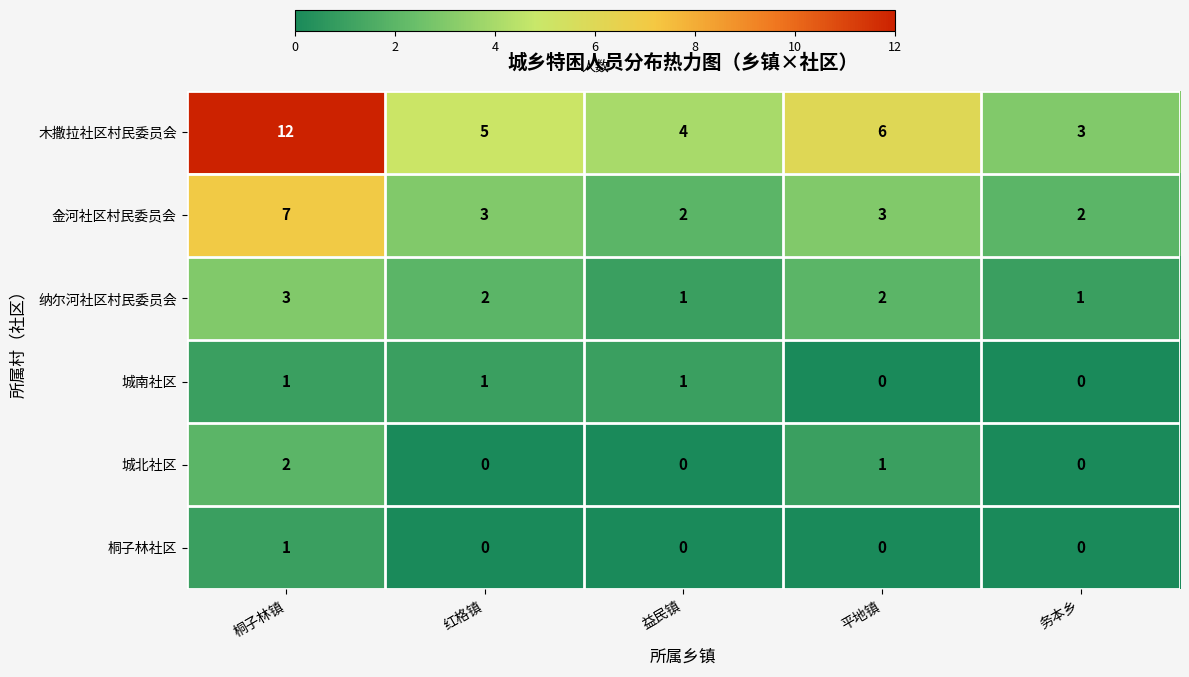

Reading left to right, what are all the values shown in this chart?

木撒拉社区村民委员会: 12	5	4	6	3
金河社区村民委员会: 7	3	2	3	2
纳尔河社区村民委员会: 3	2	1	2	1
城南社区: 1	1	1	0	0
城北社区: 2	0	0	1	0
桐子林社区: 1	0	0	0	0